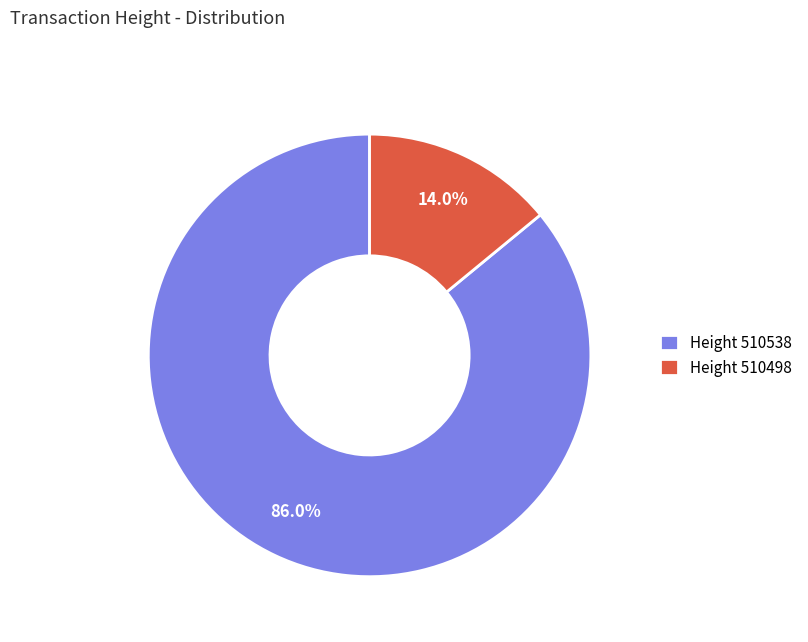

To the nearest percent, what is the difference between the largest and smallest slice percentages?

72%